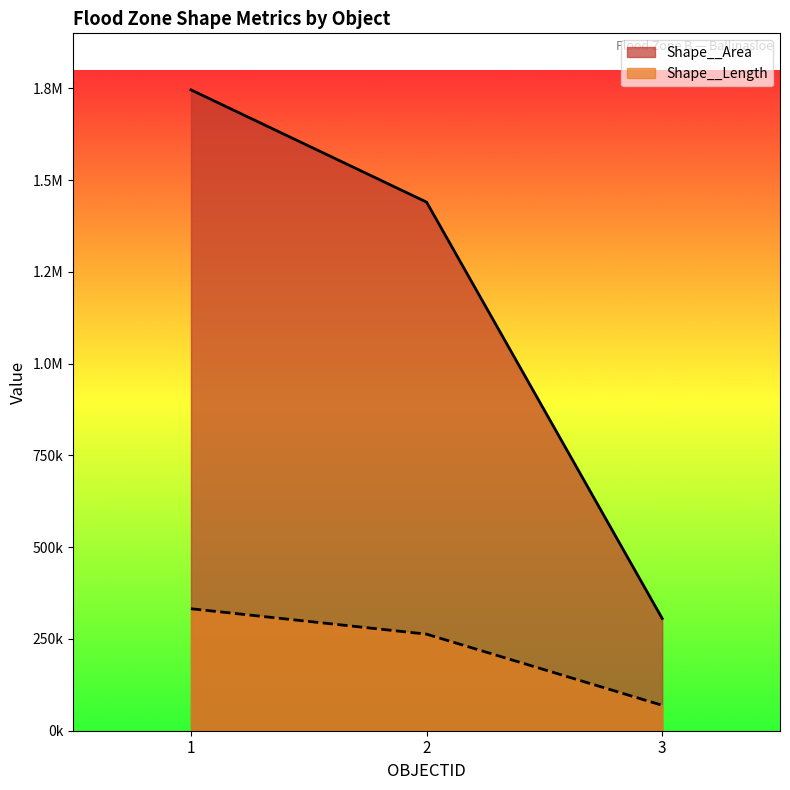

List the series in order of their peak value, highest first.

Shape__Area, Shape__Length